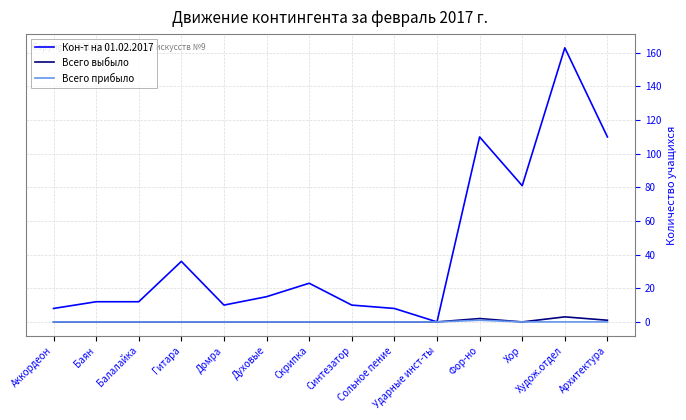

Which series has the largest range (max minus min)?

Кон-т на 01.02.2017